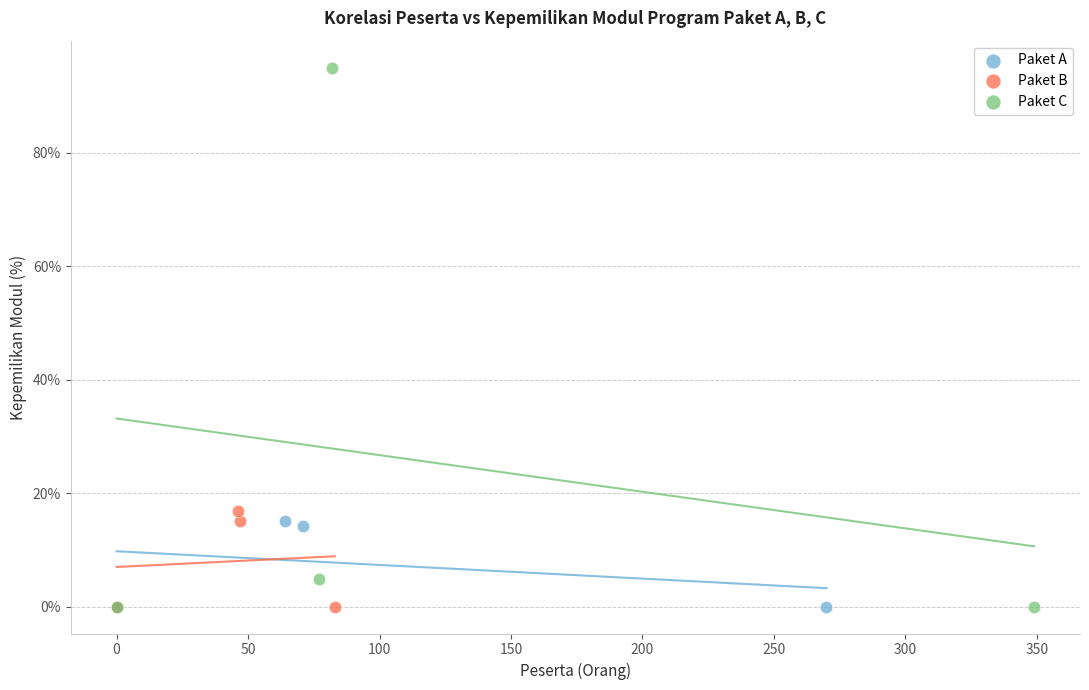

What are all the series names shown in the legend?

Paket A, Paket B, Paket C